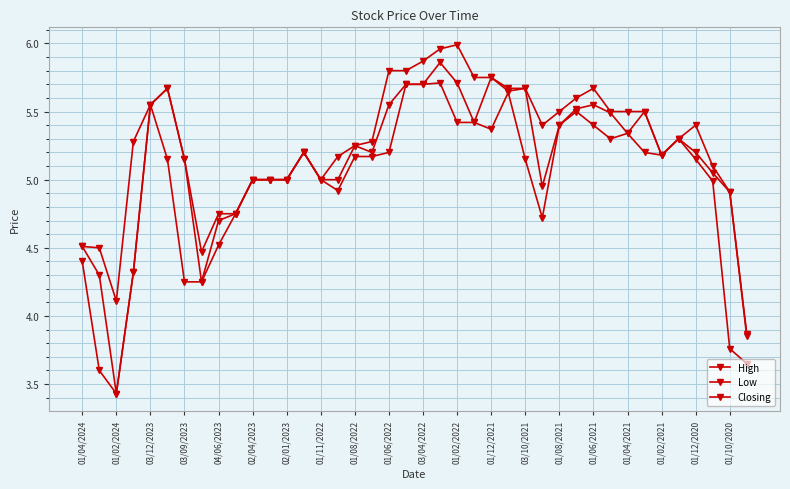

What is the smallest value displayed?

3.4